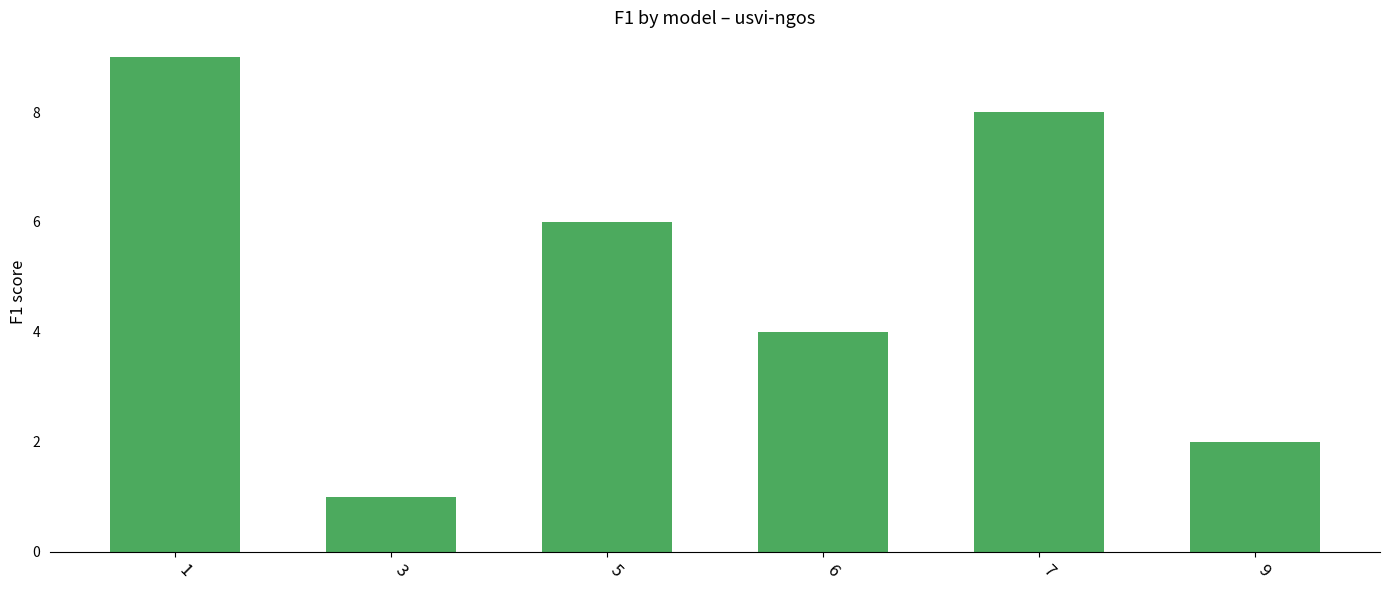

Reading right to left, transcribe all the data shown in this chart.

9=2	7=8	6=4	5=6	3=1	1=9